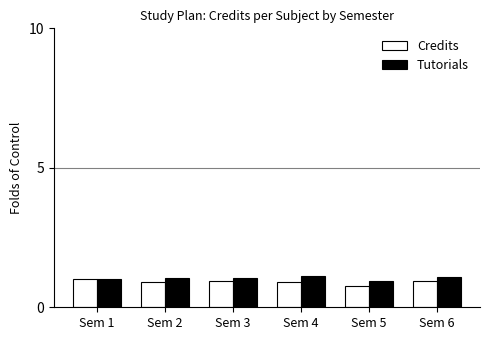

Are the bars grouped side by side (vs. stacked)?

Yes